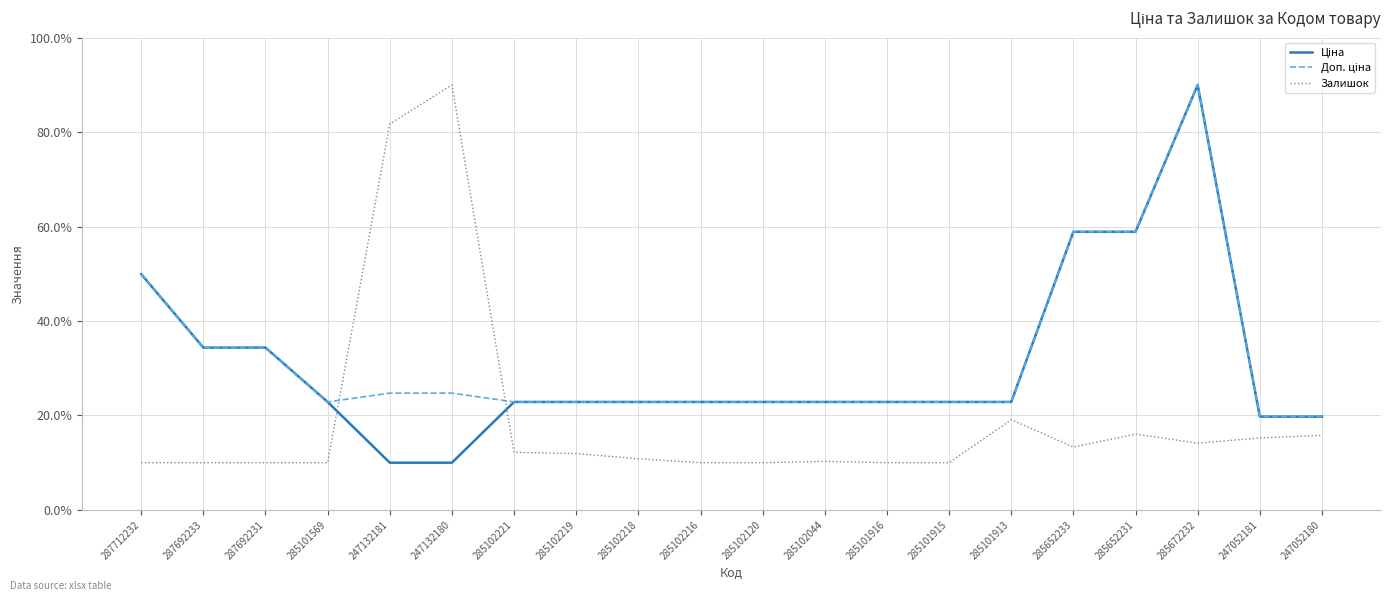

Between 247132180 and 285101915, which series saw the biggest shift?

Залишок